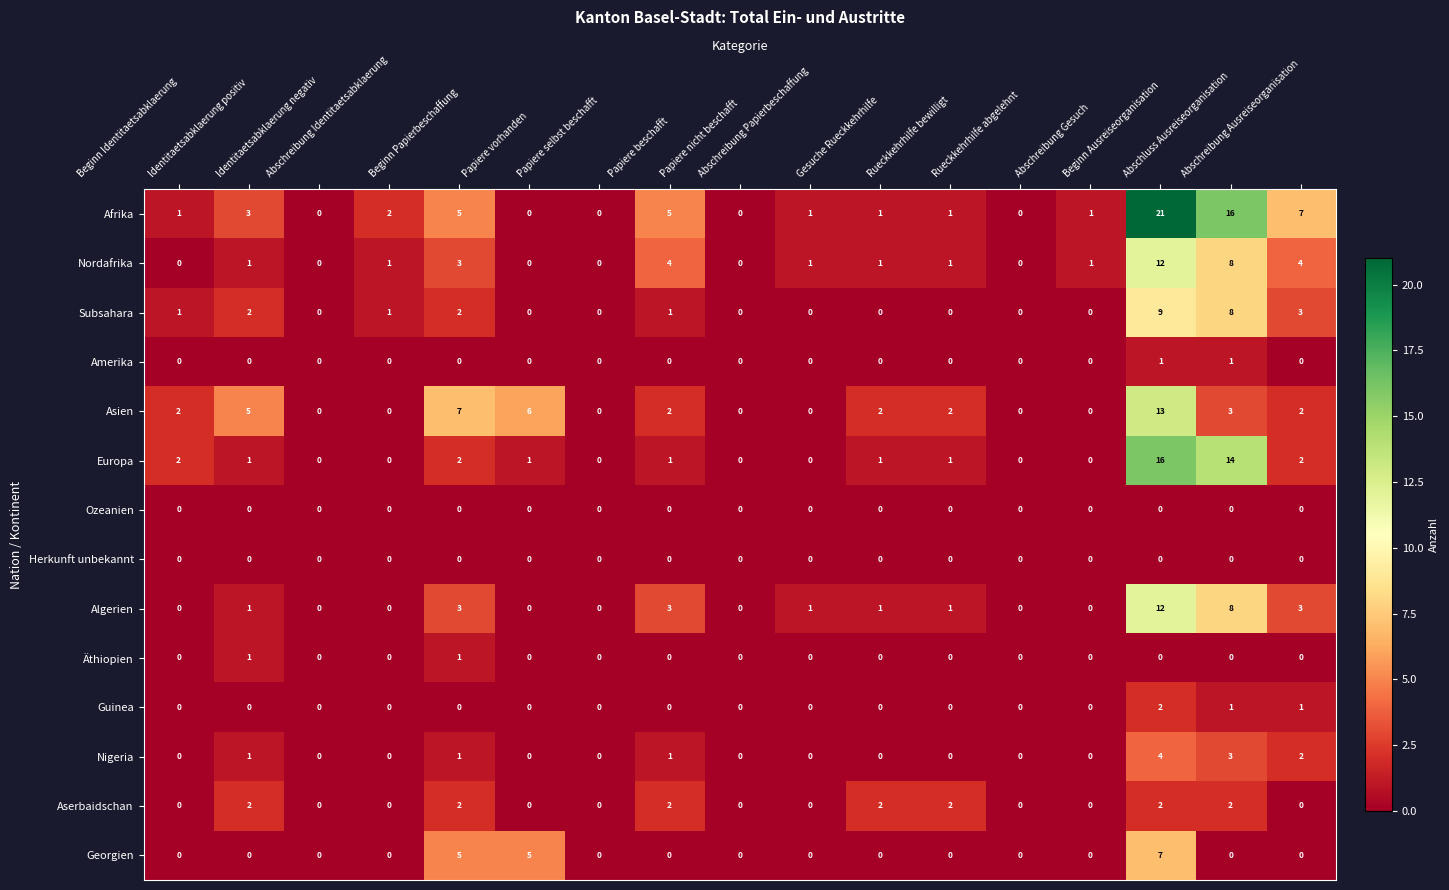

Between Identitaetsabklaerung negativ and Abschreibung Identitaetsabklaerung, which series saw the biggest shift?

Afrika